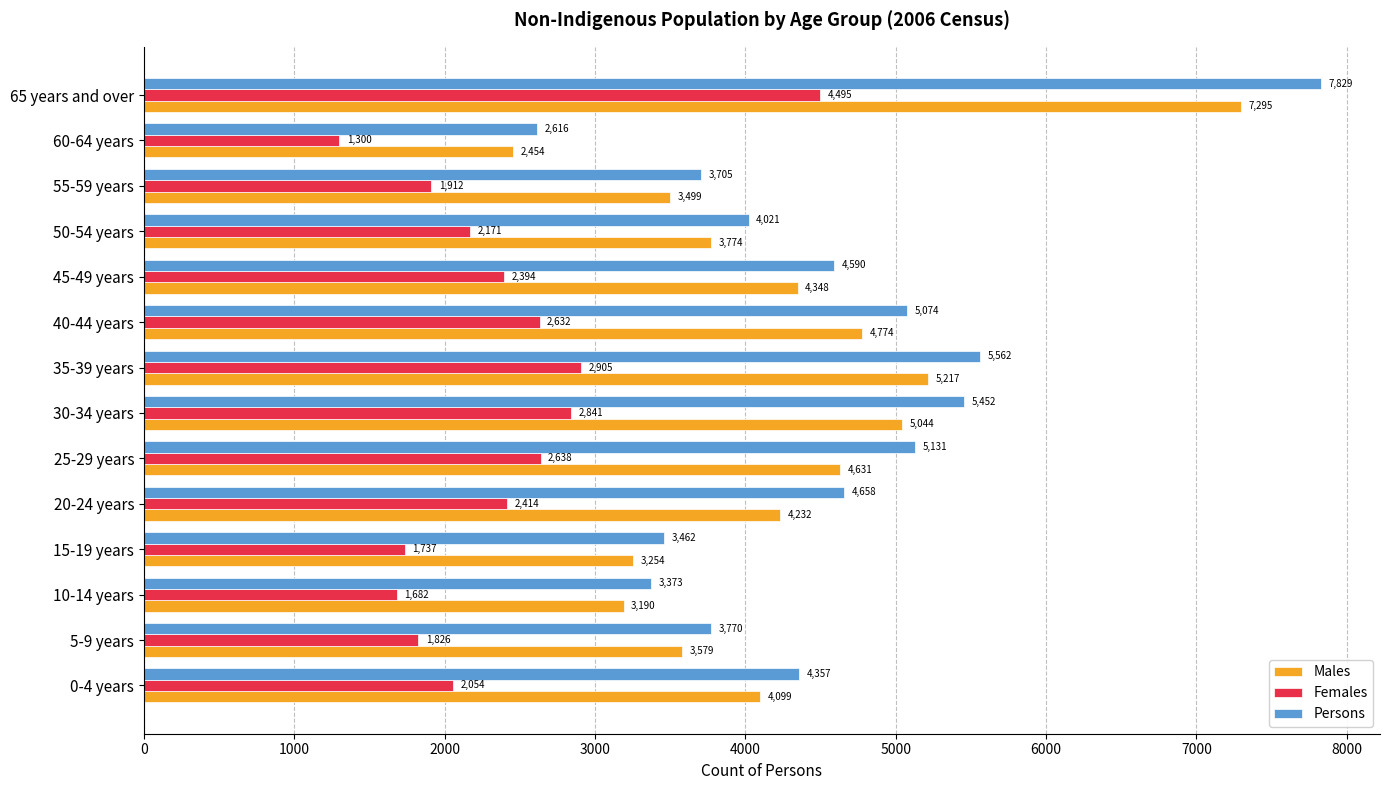

What is the minimum value for Persons?

2616